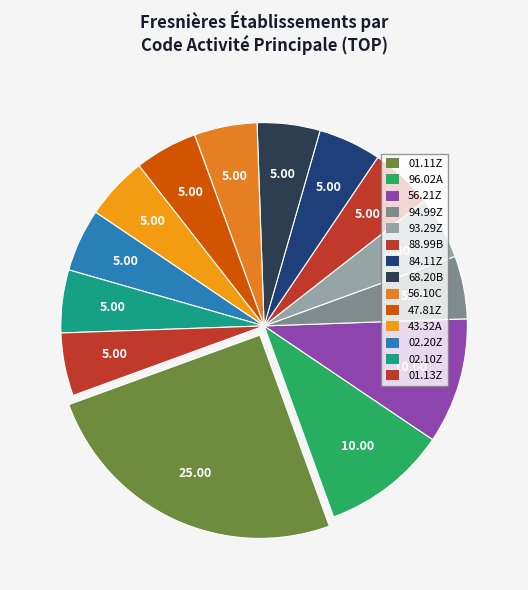

To the nearest percent, what is the difference between the 56.21Z and 94.99Z slice percentages?

5%